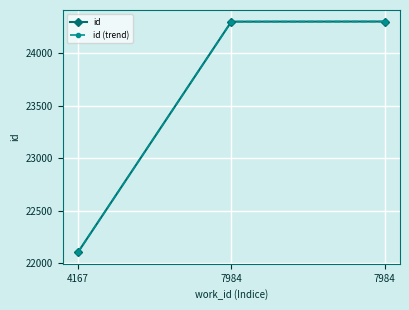

List the series in order of their peak value, lowest first.

id, id (trend)